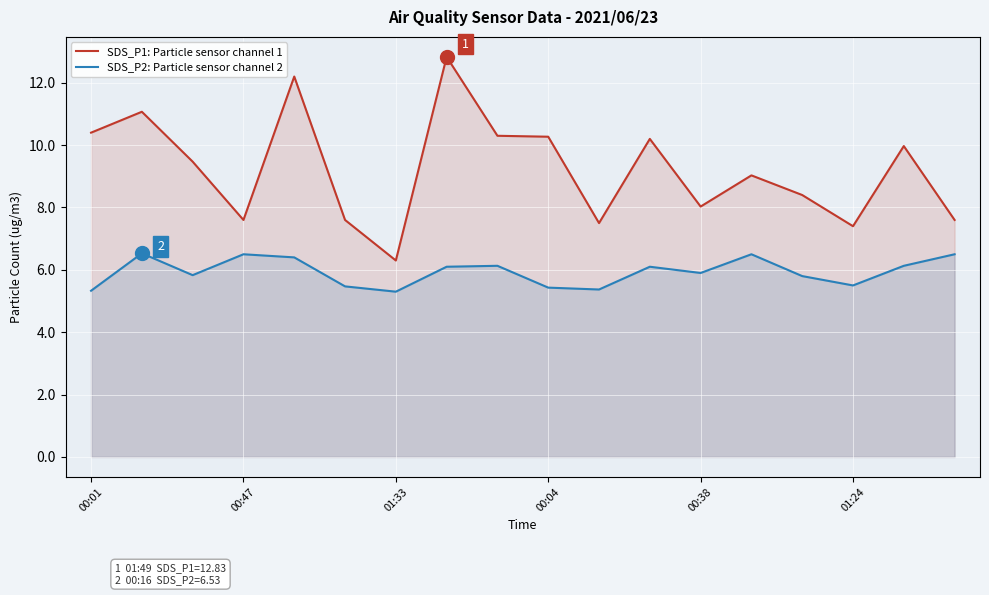

Which series has the largest total across all categories?

SDS_P1: Particle sensor channel 1